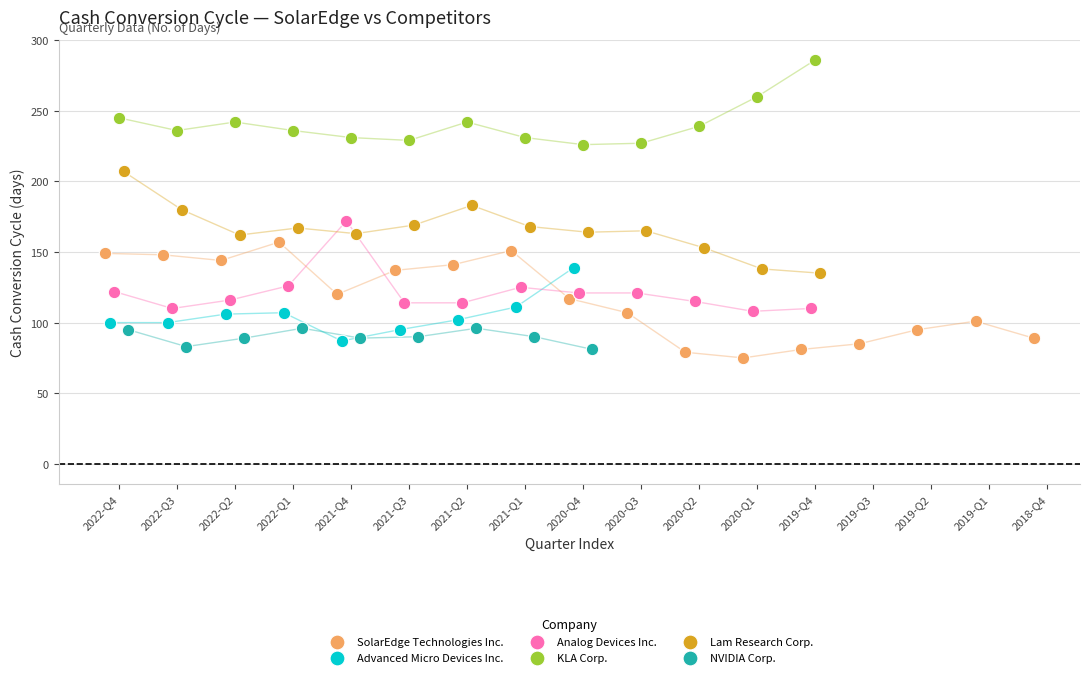

What are all the series names shown in the legend?

SolarEdge Technologies Inc., Advanced Micro Devices Inc., Analog Devices Inc., KLA Corp., Lam Research Corp., NVIDIA Corp.